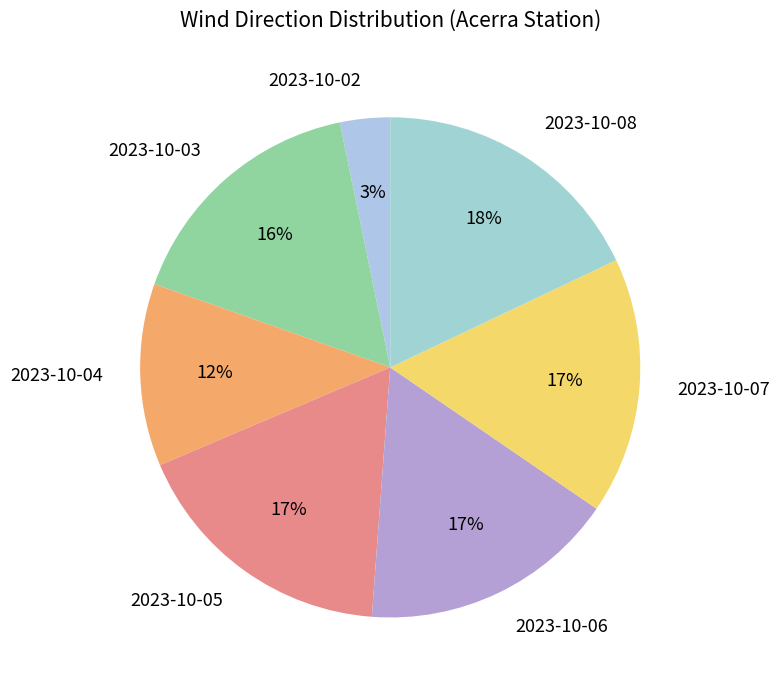

To the nearest percent, what is the difference between the largest and smallest slice percentages?

15%